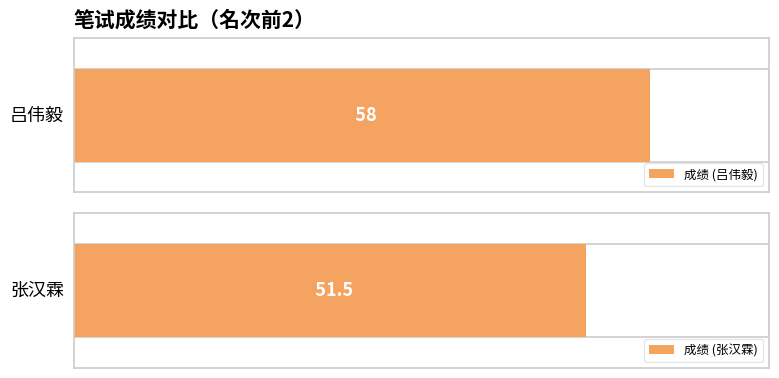

What is the difference between the maximum and minimum values?

6.5